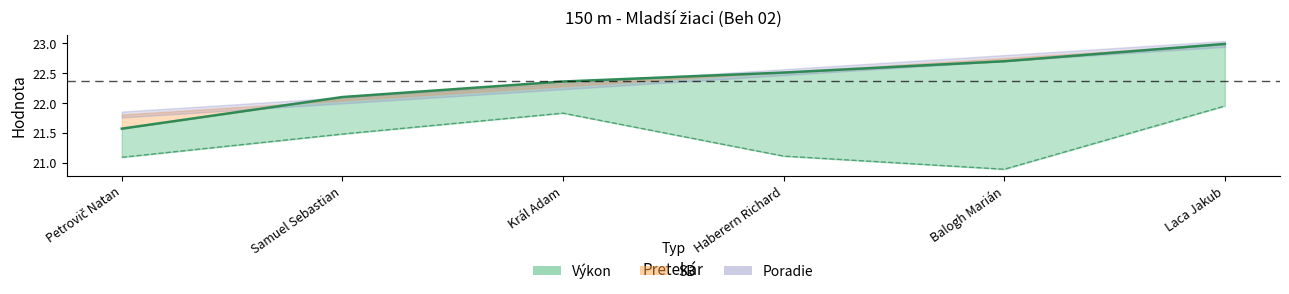

What is the value of the Výkon point at the 5th from the left?

22.7